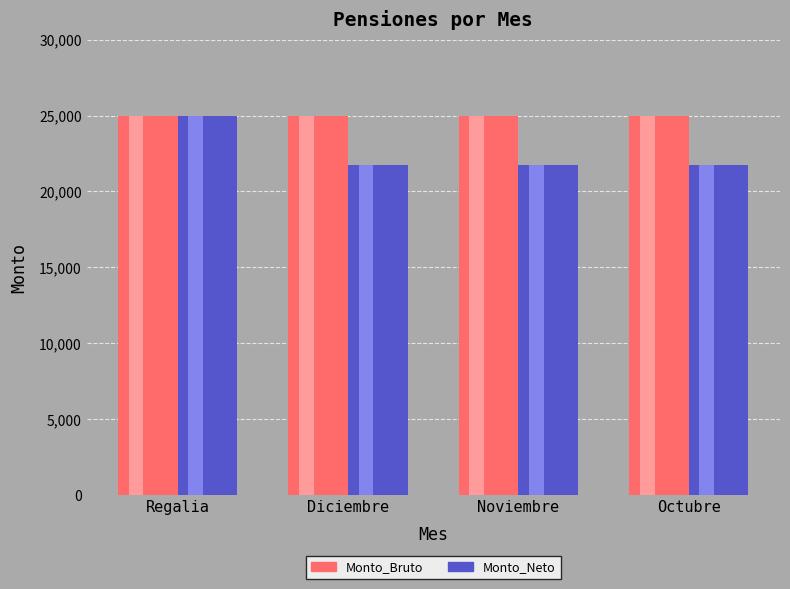

What is the total value across all series at Diciembre?

46757.5